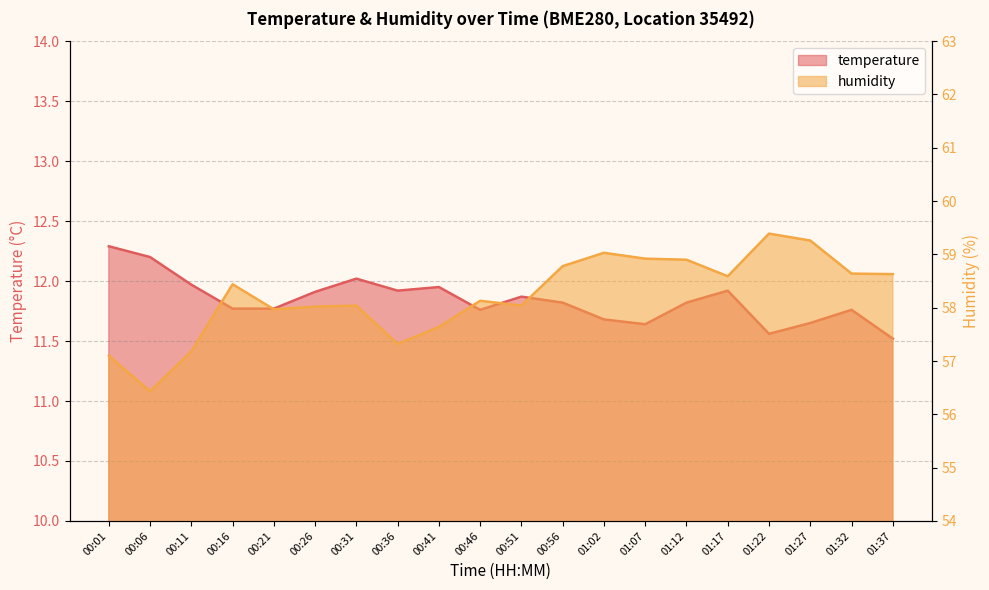

Reading right to left, what are all the values shown in this chart?

temperature: 11.5	11.8	11.7	11.6	11.9	11.8	11.6	11.7	11.8	11.9	11.8	11.9	11.9	12.0	11.9	11.8	11.8	12.0	12.2	12.3
humidity: 58.6	58.6	59.3	59.4	58.6	58.9	58.9	59.0	58.8	58.0	58.1	57.6	57.3	58.0	58.0	58.0	58.4	57.2	56.4	57.1